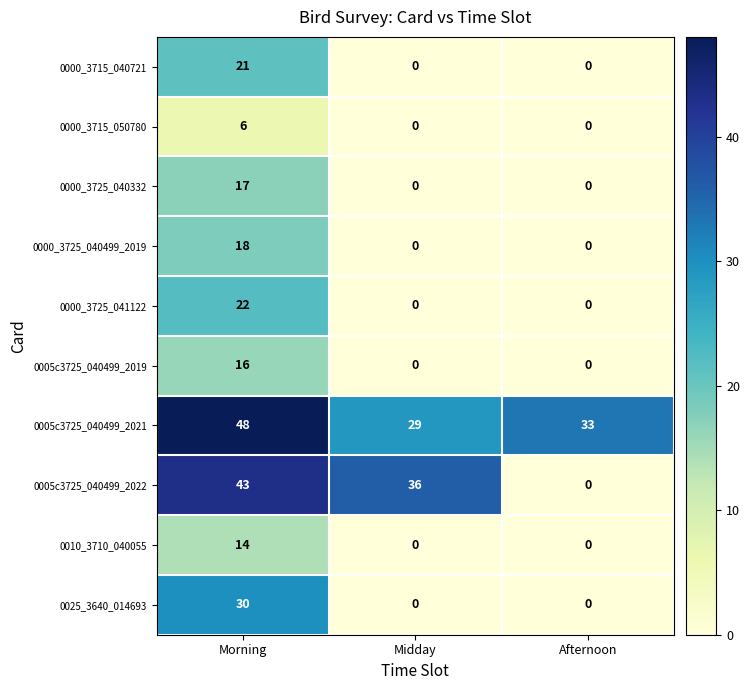

Reading right to left, what are all the values shown in this chart?

0000_3715_040721: Afternoon=0	Midday=0	Morning=21
0000_3715_050780: Afternoon=0	Midday=0	Morning=6
0000_3725_040332: Afternoon=0	Midday=0	Morning=17
0000_3725_040499_2019: Afternoon=0	Midday=0	Morning=18
0000_3725_041122: Afternoon=0	Midday=0	Morning=22
0005c3725_040499_2019: Afternoon=0	Midday=0	Morning=16
0005c3725_040499_2021: Afternoon=33	Midday=29	Morning=48
0005c3725_040499_2022: Afternoon=0	Midday=36	Morning=43
0010_3710_040055: Afternoon=0	Midday=0	Morning=14
0025_3640_014693: Afternoon=0	Midday=0	Morning=30